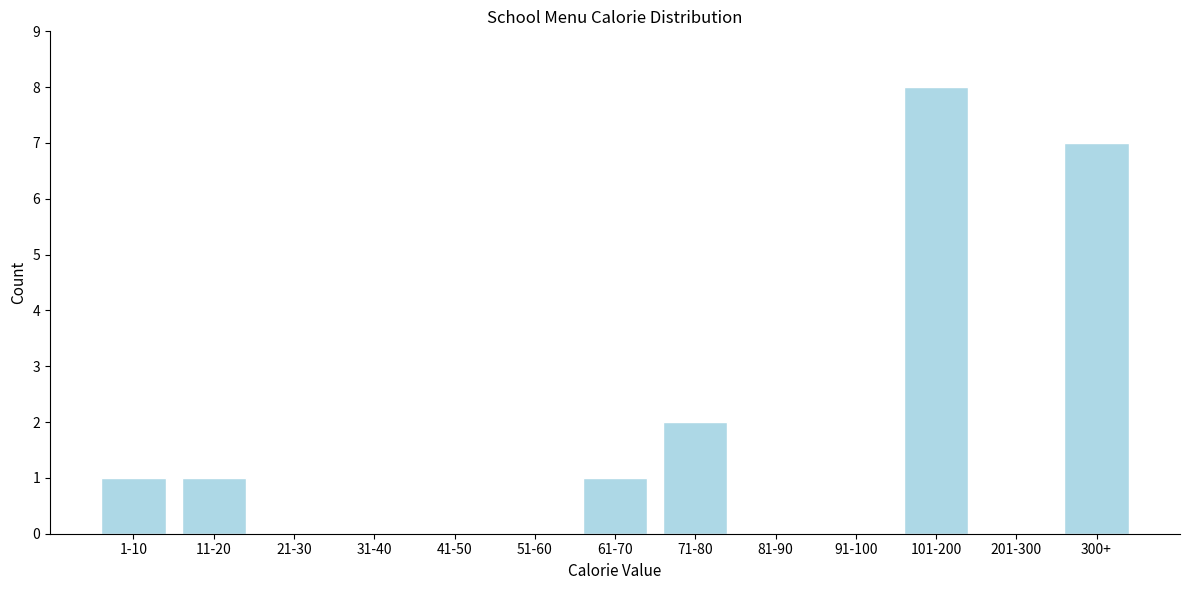

Reading left to right, list all the values displayed in this chart.

1-10=1	11-20=1	21-30=0	31-40=0	41-50=0	51-60=0	61-70=1	71-80=2	81-90=0	91-100=0	101-200=8	201-300=0	300+=7